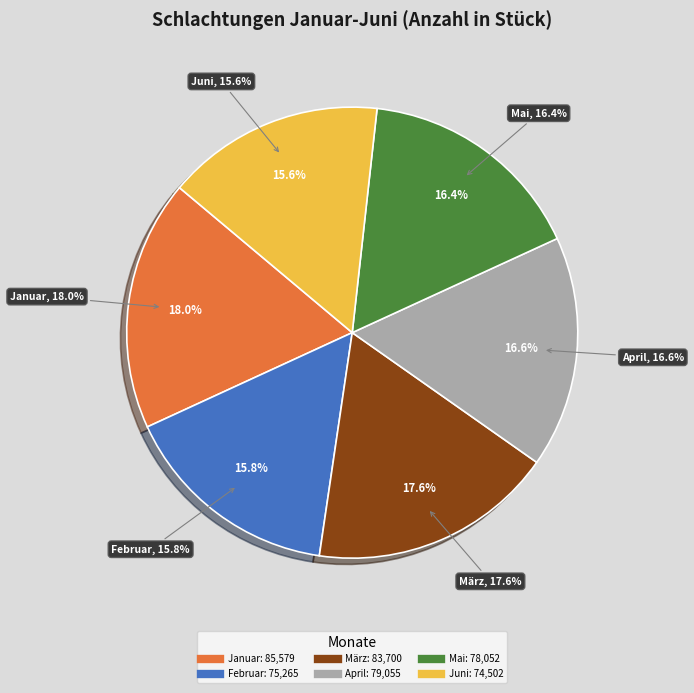

What percentage is NOT represented by  Februar?

84.2%